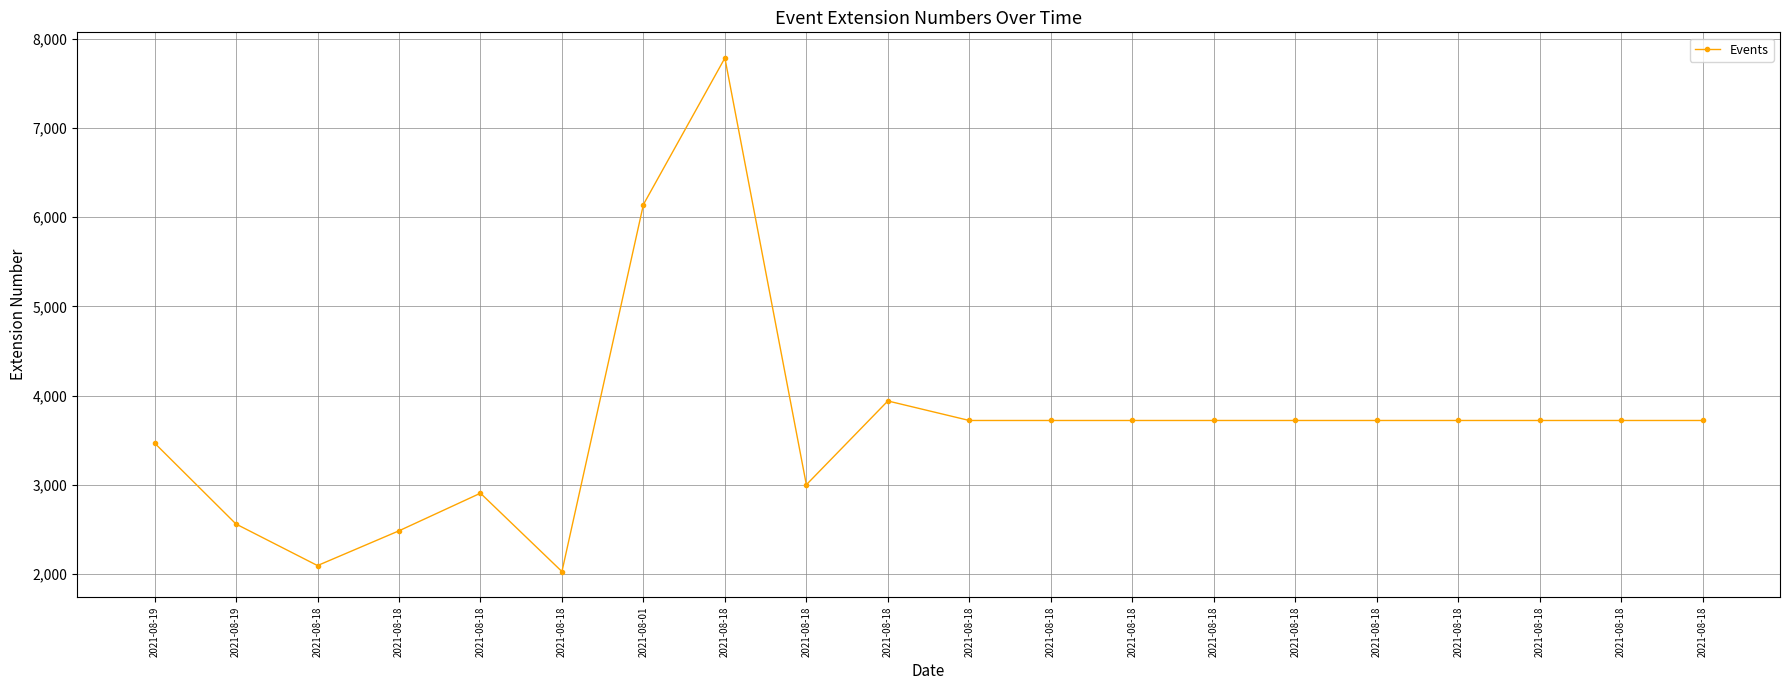

How many data points does each series have?

20